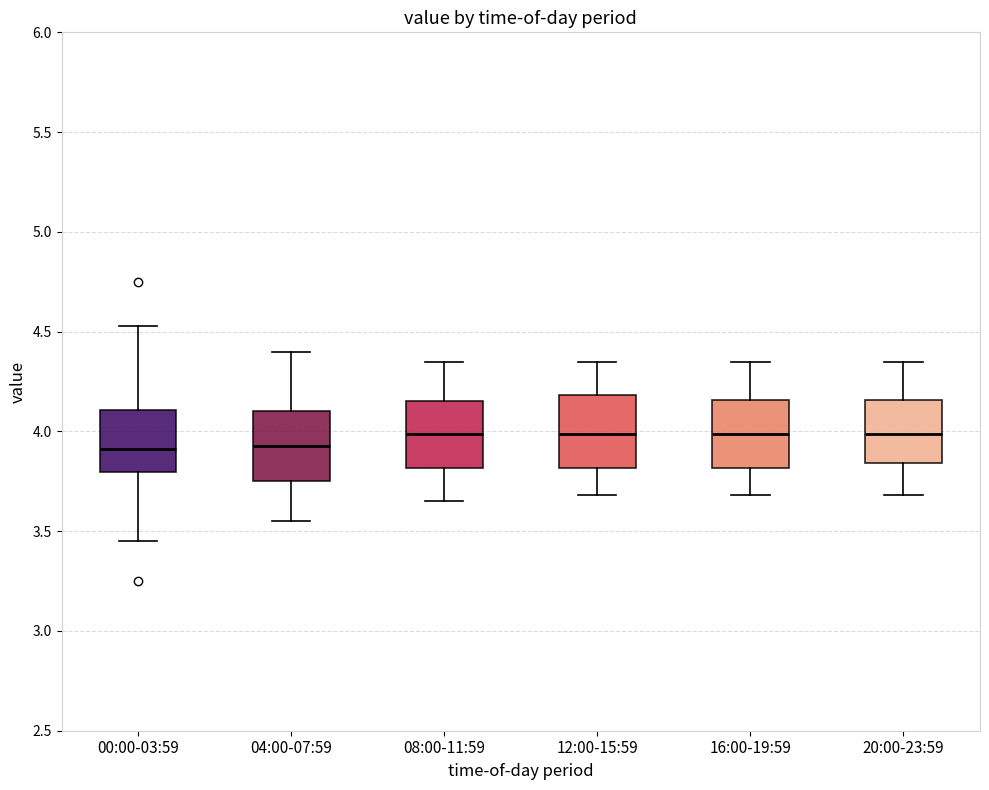

Reading left to right, read every box against the y-axis: the position of its median line, the range the box covers, and the ends of its whiskers. The values are not printed on the chart, so give them approximately, as read against the axis.

00:00-03:59: median 3.90, box 3.80 to 4.10, whiskers 3.45 to 4.55
04:00-07:59: median 3.95, box 3.75 to 4.10, whiskers 3.55 to 4.40
08:00-11:59: median 4.00, box 3.80 to 4.15, whiskers 3.65 to 4.35
12:00-15:59: median 4.00, box 3.80 to 4.20, whiskers 3.70 to 4.35
16:00-19:59: median 4.00, box 3.80 to 4.15, whiskers 3.70 to 4.35
20:00-23:59: median 4.00, box 3.85 to 4.15, whiskers 3.70 to 4.35